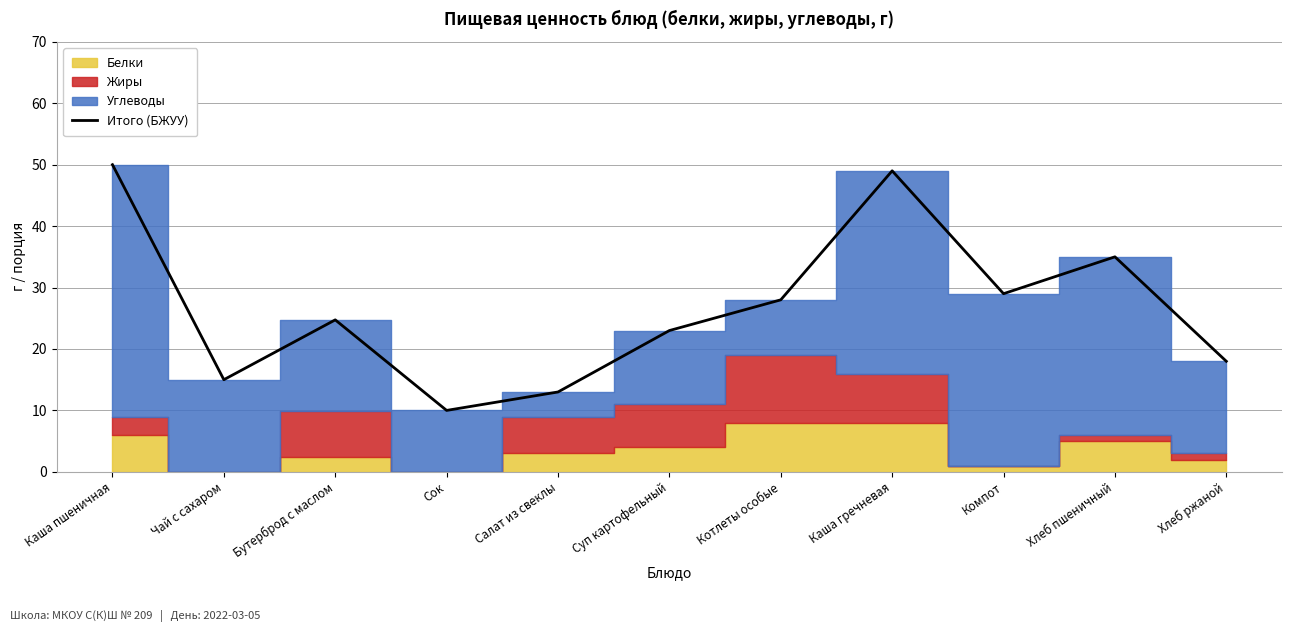

List the labels in order of value, largest first.

Каша пшеничная, Каша гречневая, Хлеб пшеничный, Компот, Котлеты особые, Бутерброд с маслом, Суп картофельный, Хлеб ржаной, Чай с сахаром, Салат из свеклы, Сок